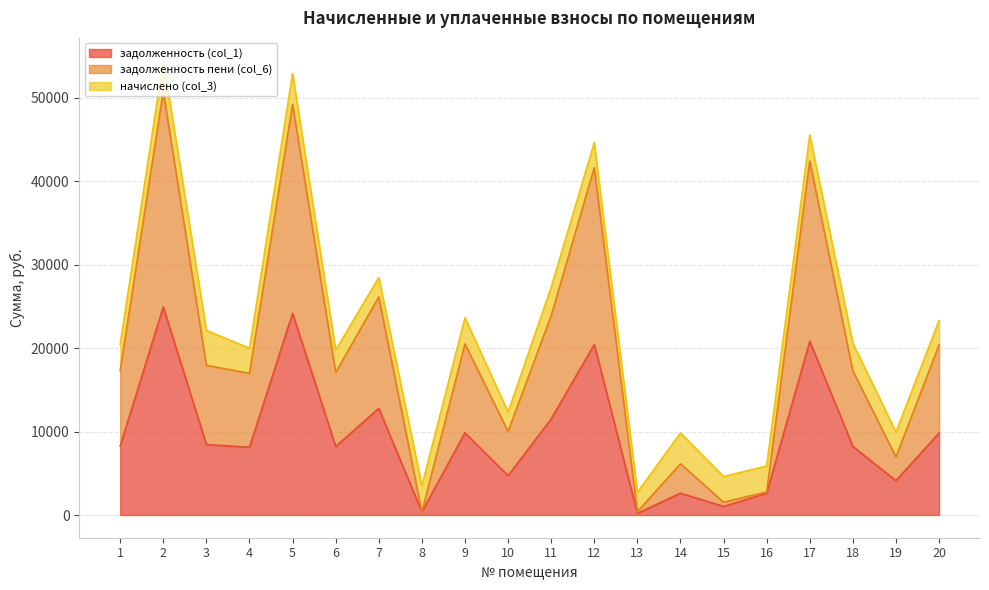

At which category does задолженность (col_1) reach its first local peak?

2